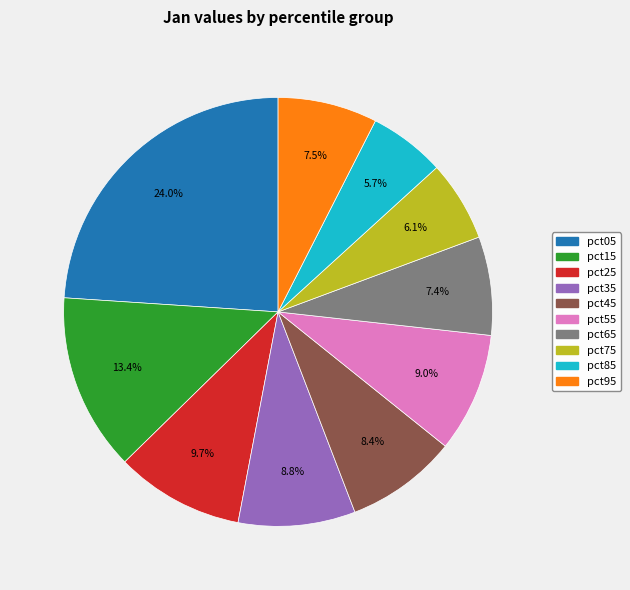

Is it true that pct35 is 9% of the pie?

True